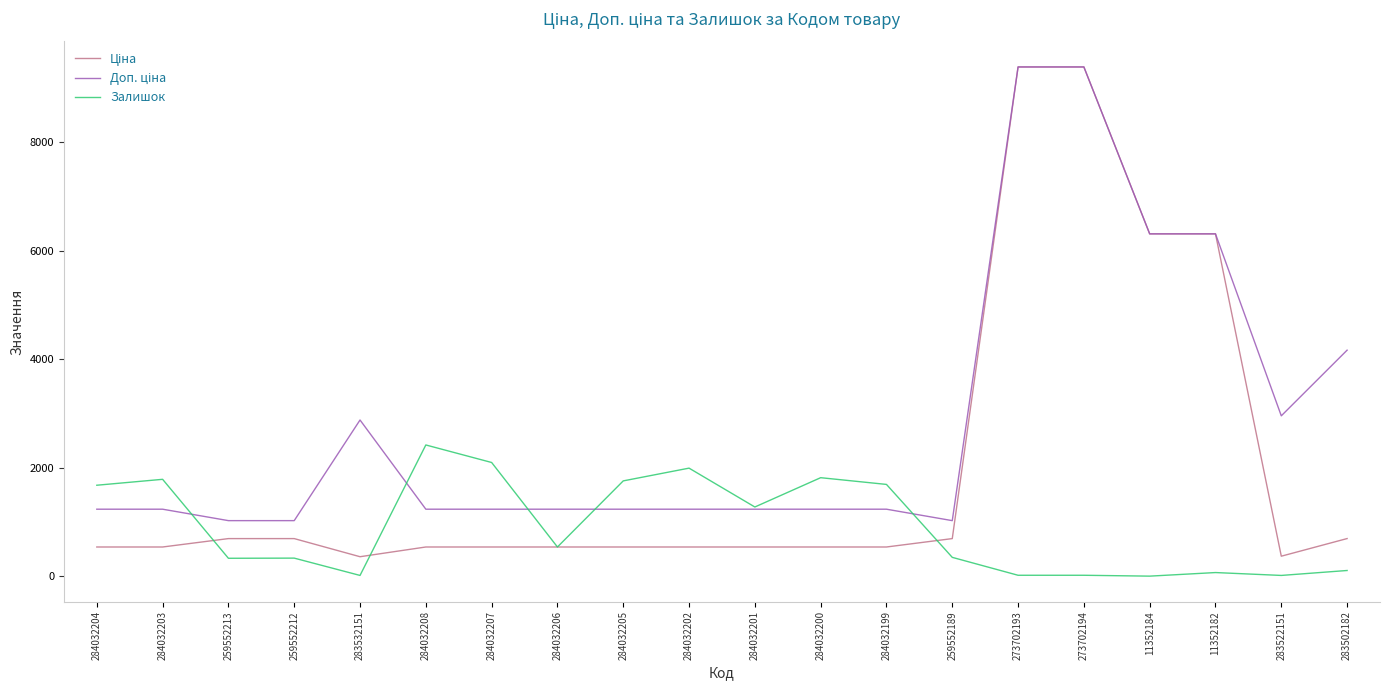

What is the highest value of the Залишок series?

2419.0